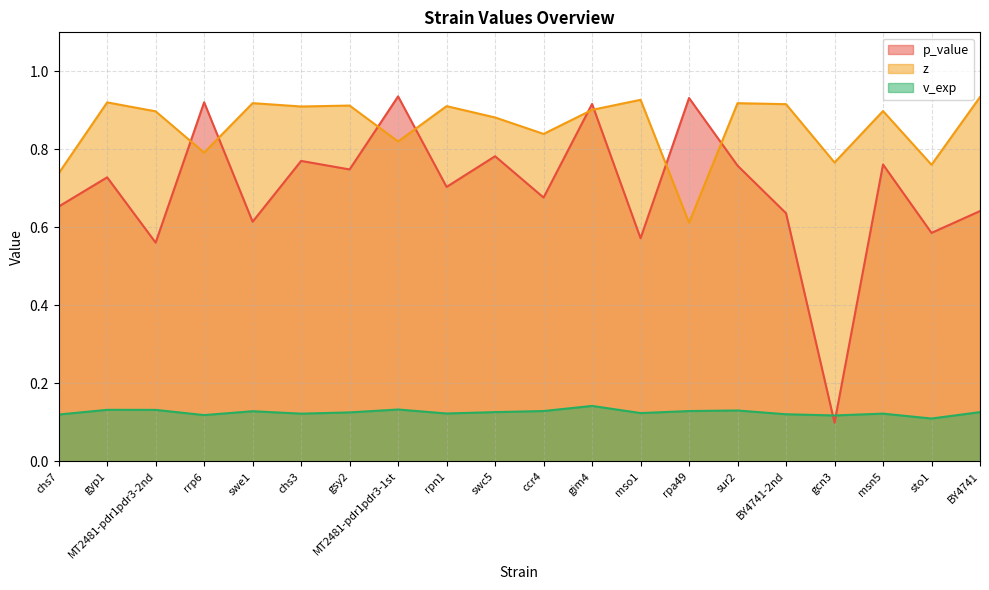

What is the sum of the z values at gyp1 and msn5?

1.8